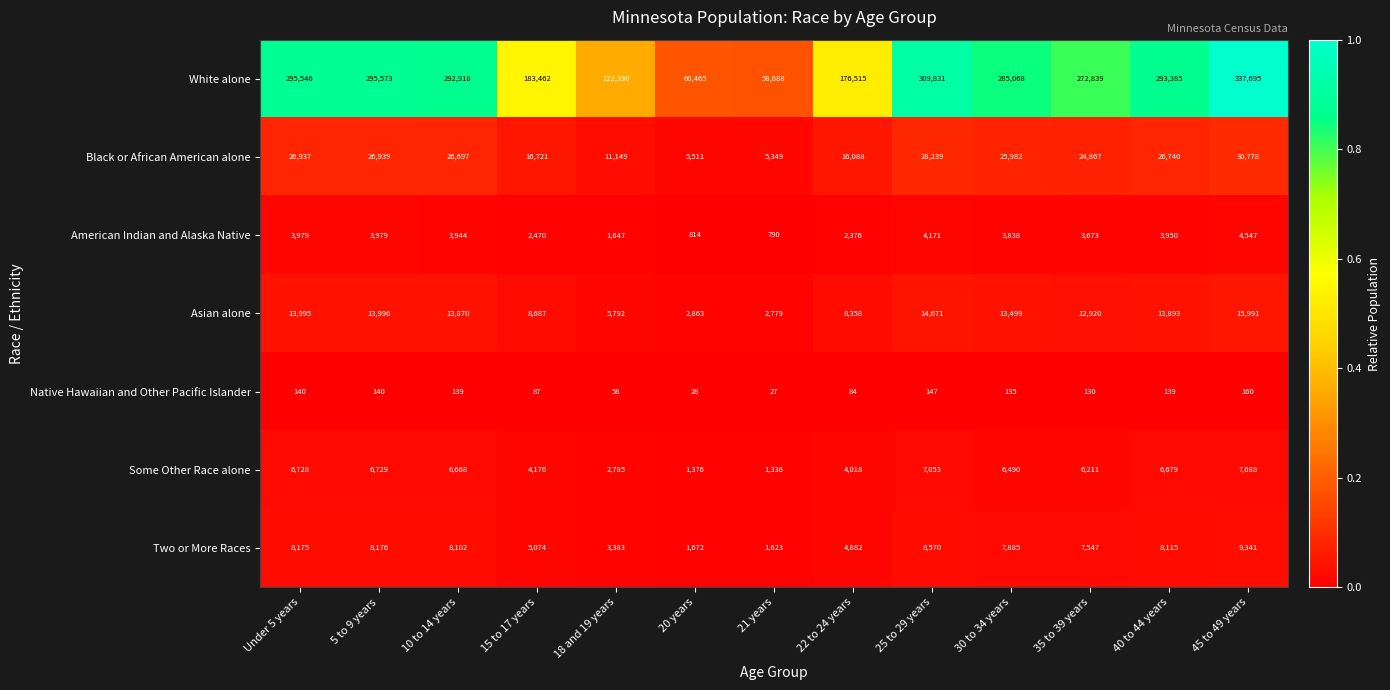

Is it true that Native Hawaiian and Other Pacific Islander equals 58 at 18 and 19 years?

True